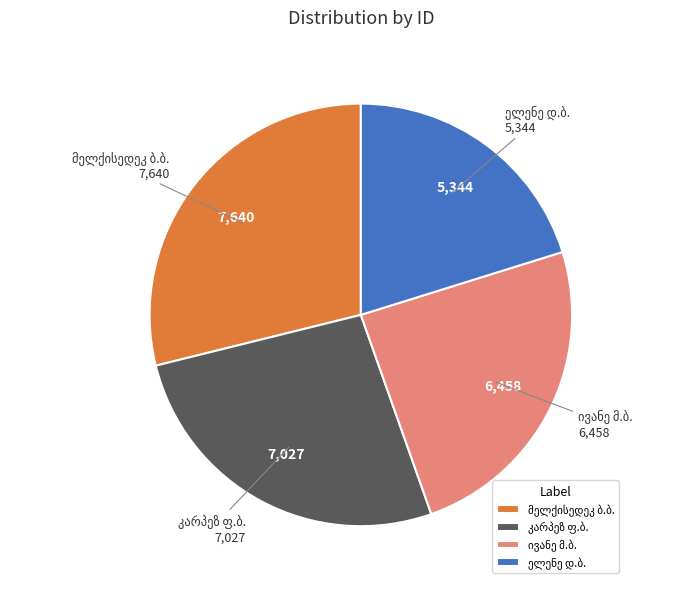

Is there a majority slice in this chart?

No